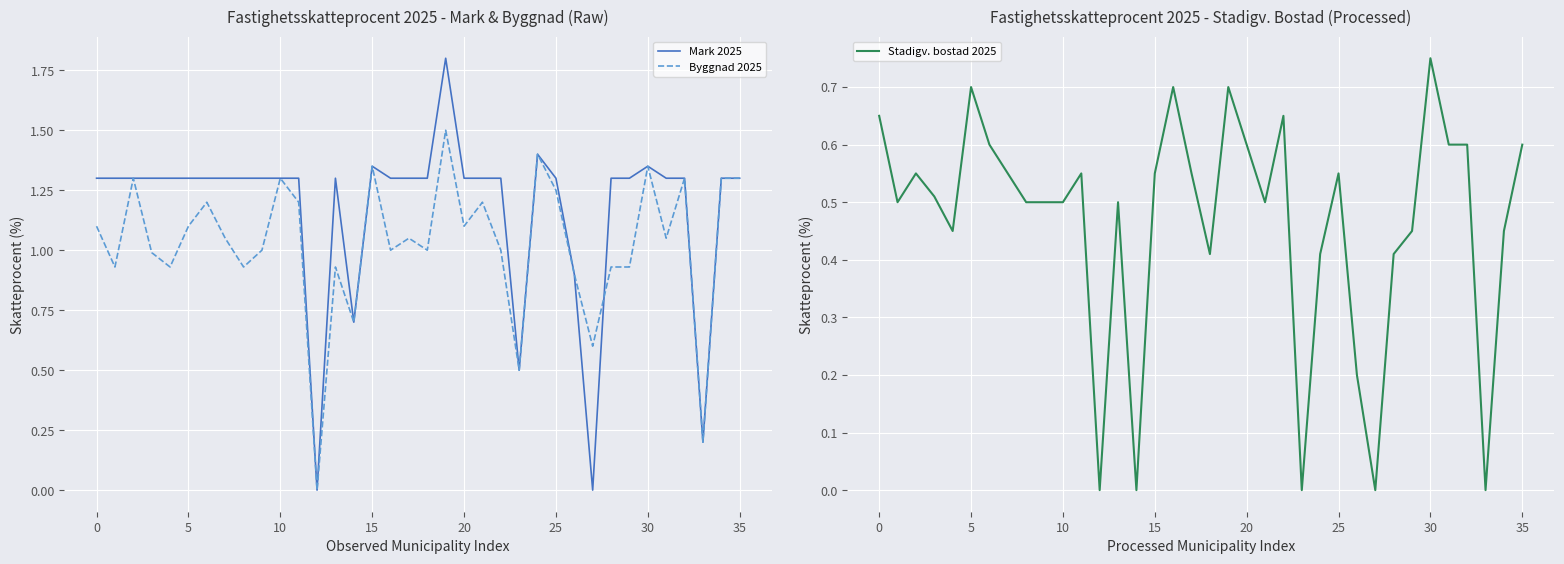

What is the maximum value for Byggnad 2025?

1.5